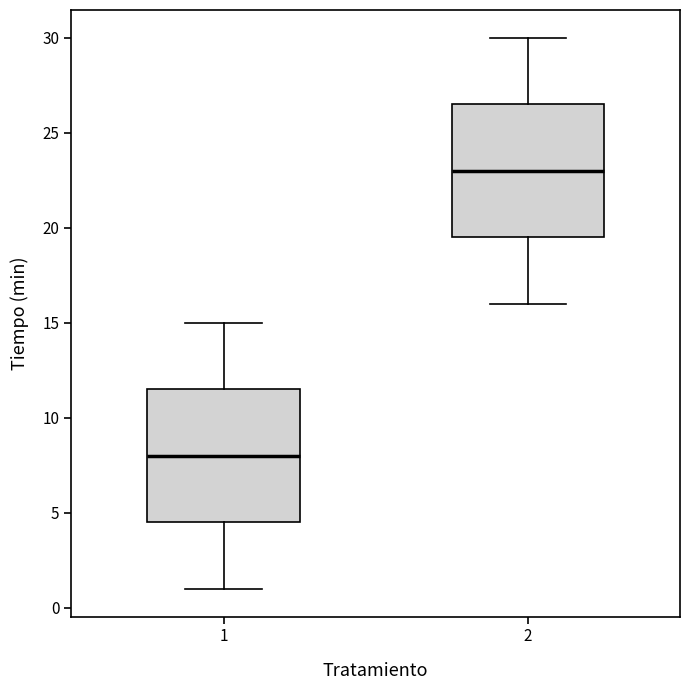

Where is the upper edge of the box at x = 2 on the y-axis? The values are not printed on the chart, so give them approximately, as read against the axis.

26.5